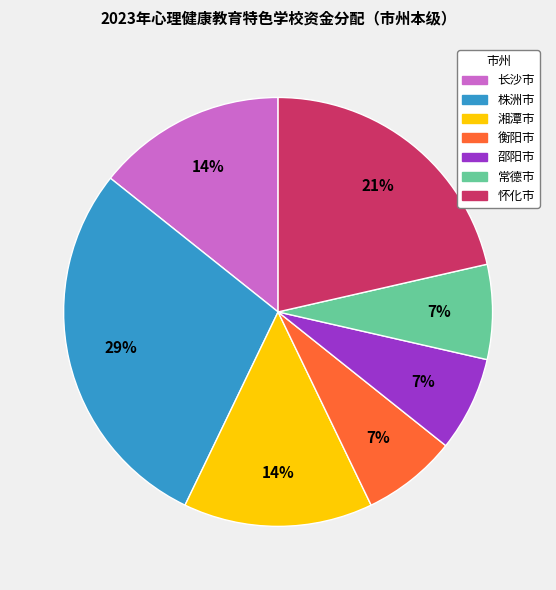

Count the number of slices in the pie.

7